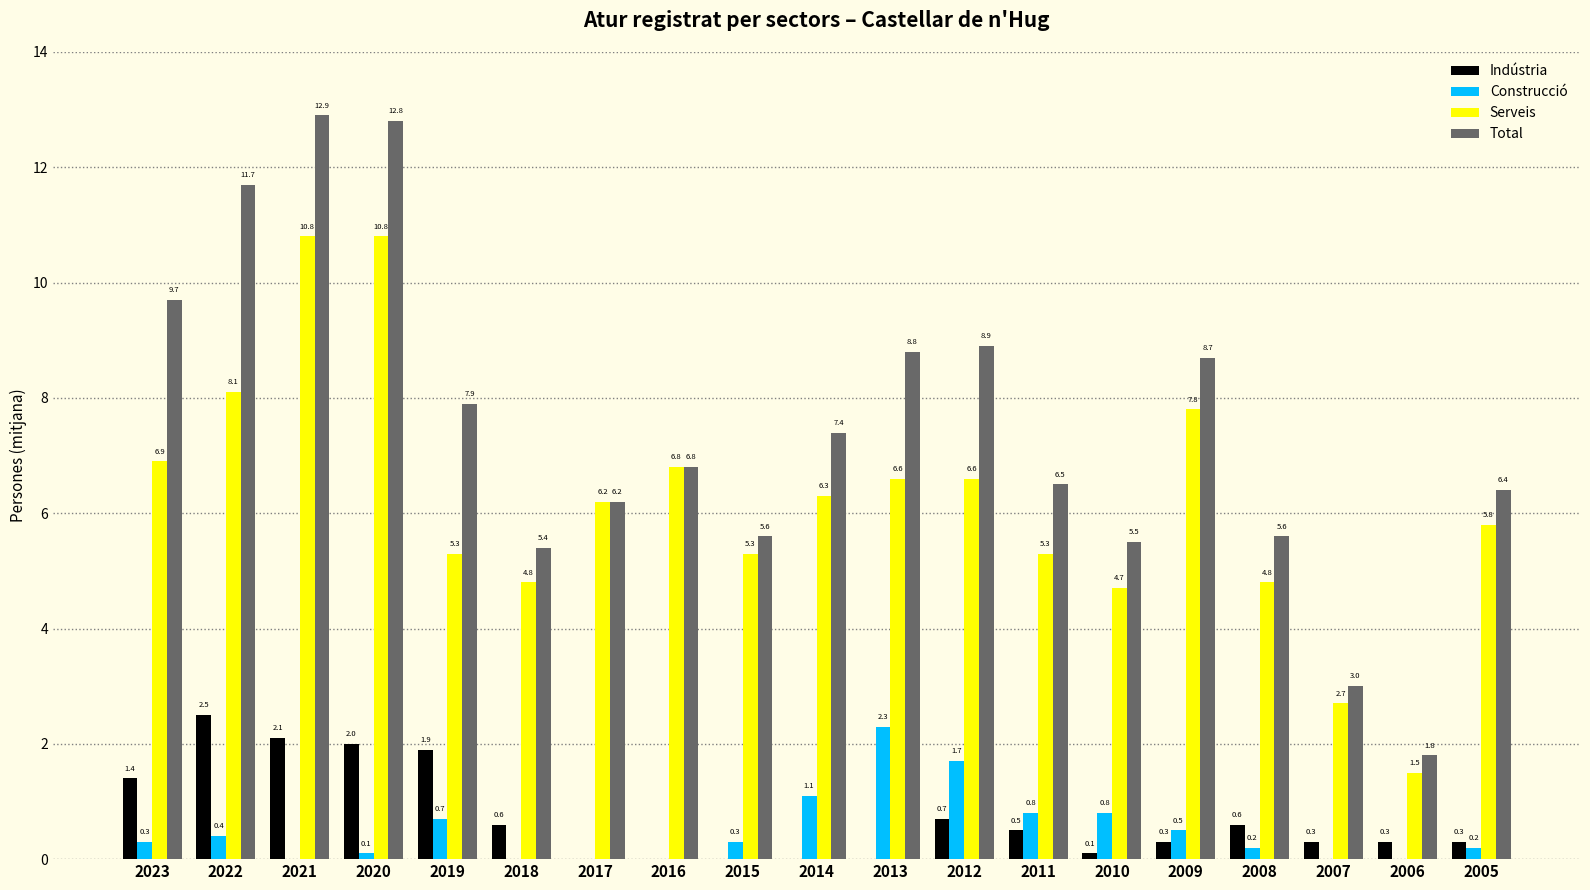

What is the total value across all series at 2012?

17.9